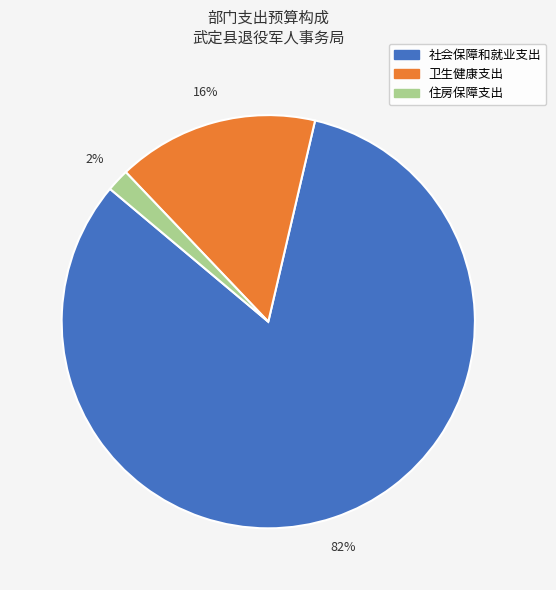

True or false: 社会保障和就业支出 accounts for 92% of the total.

False